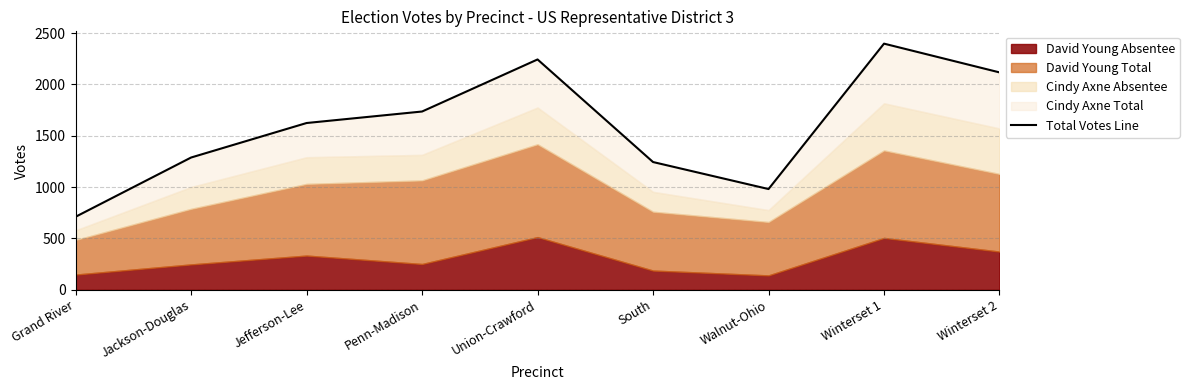

How many categories are shown in the chart?

9